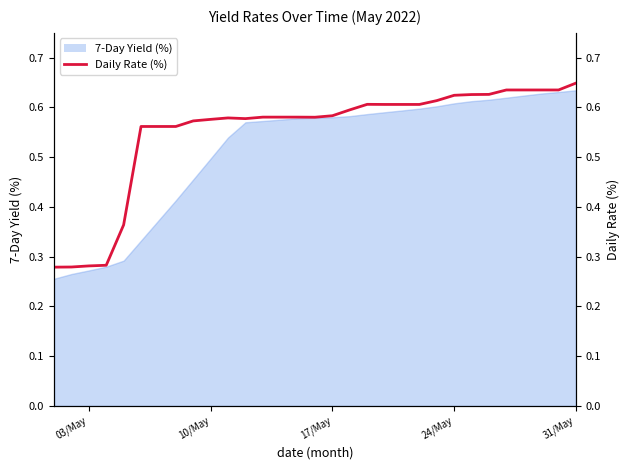

What position from the left is 31/May?

5